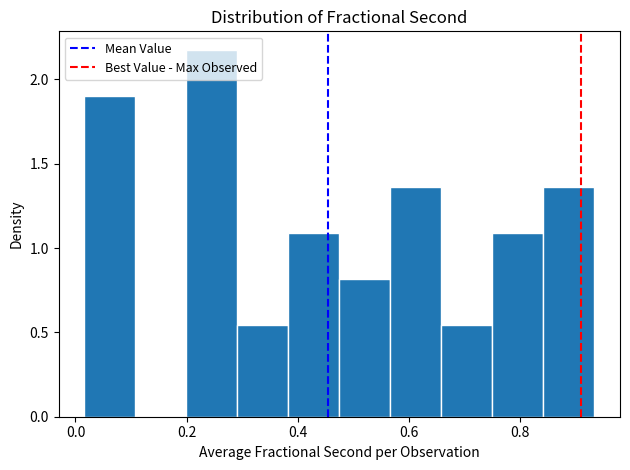

How tall is the bar that spans 0.02 to 0.10 on the x-axis? Neither the bar edges nor the heights are printed on the chart, so give them approximately, as read against the axes.

1.90